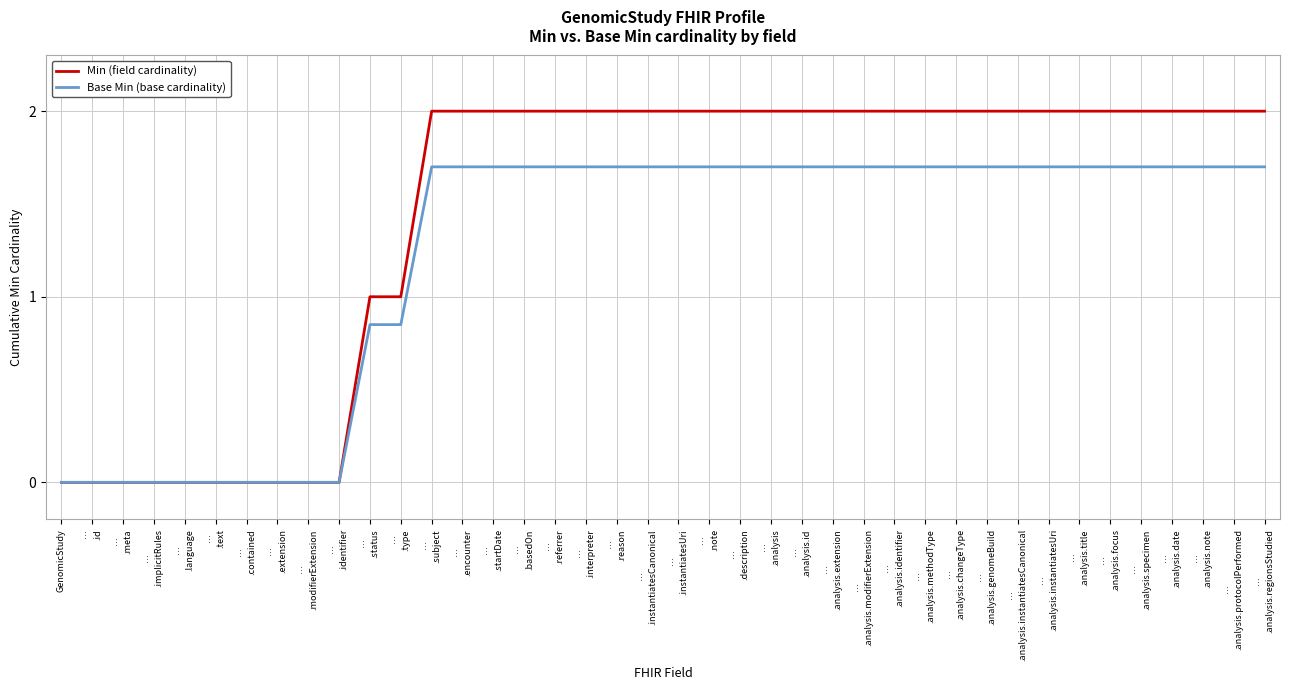

Which series has the widest spread of values?

Min (field cardinality)